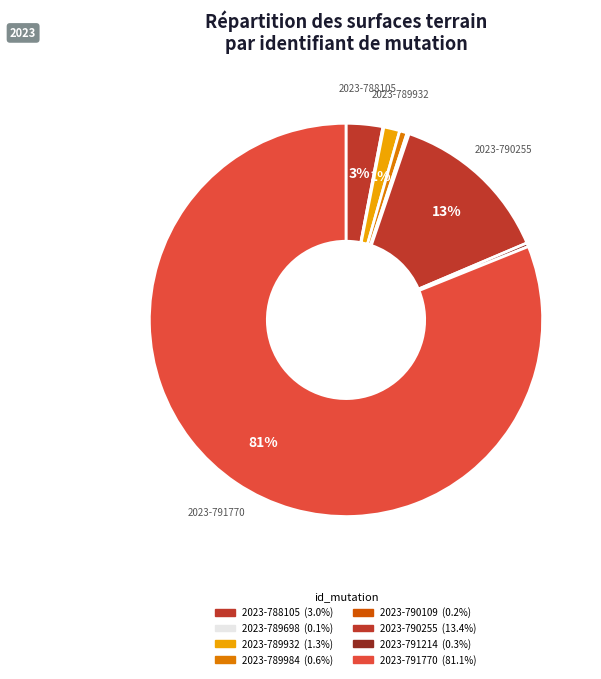

Between 2023-789698 and 2023-789984, which is larger?

2023-789984